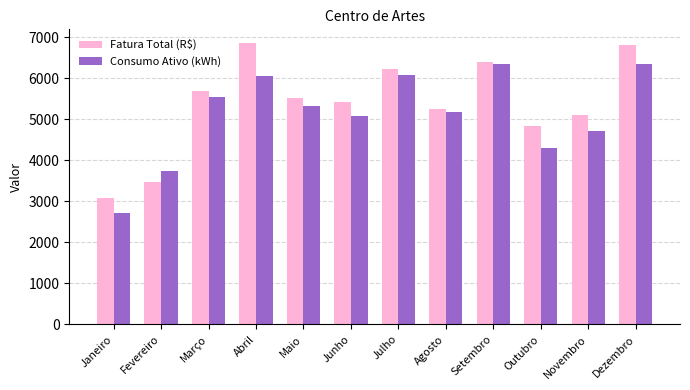

Rank the series at Julho from lowest to highest value.

Consumo Ativo (kWh), Fatura Total (R$)